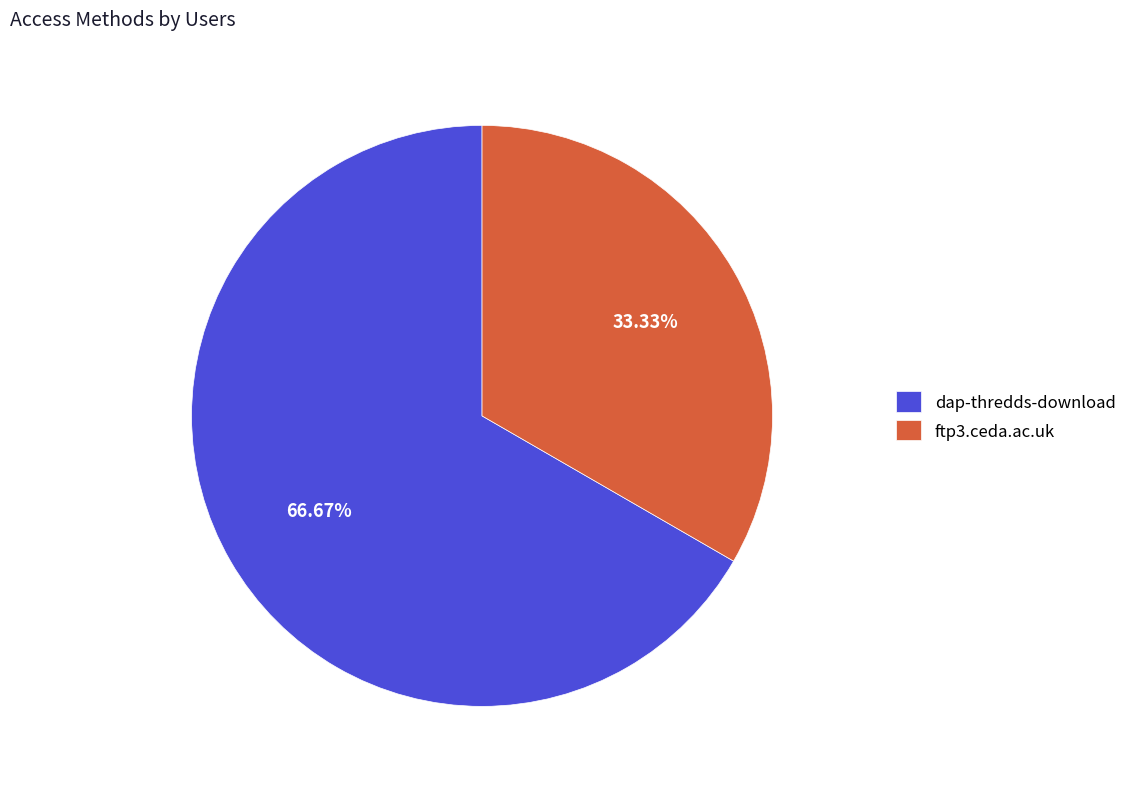

To the nearest percent, what is the difference between the dap-thredds-download and ftp3.ceda.ac.uk slice percentages?

33%